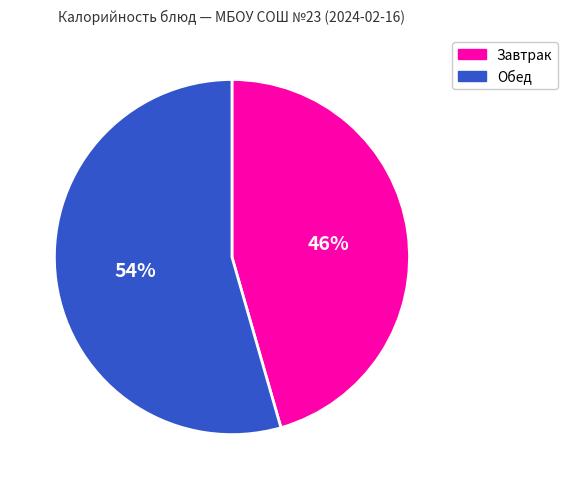

Is there a majority slice in this chart?

Yes